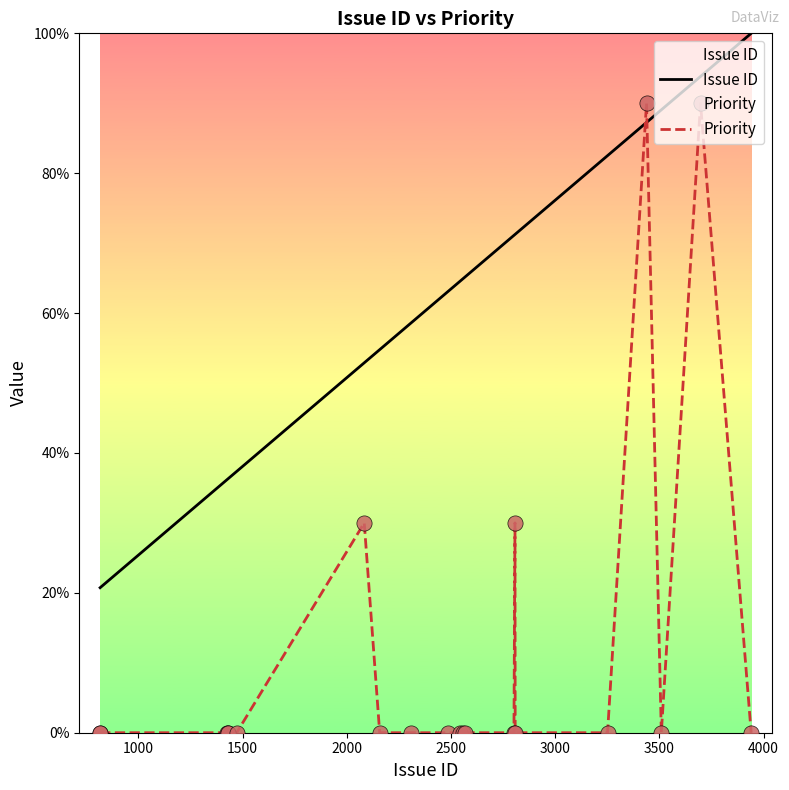

Which series has the largest total across all categories?

Issue ID